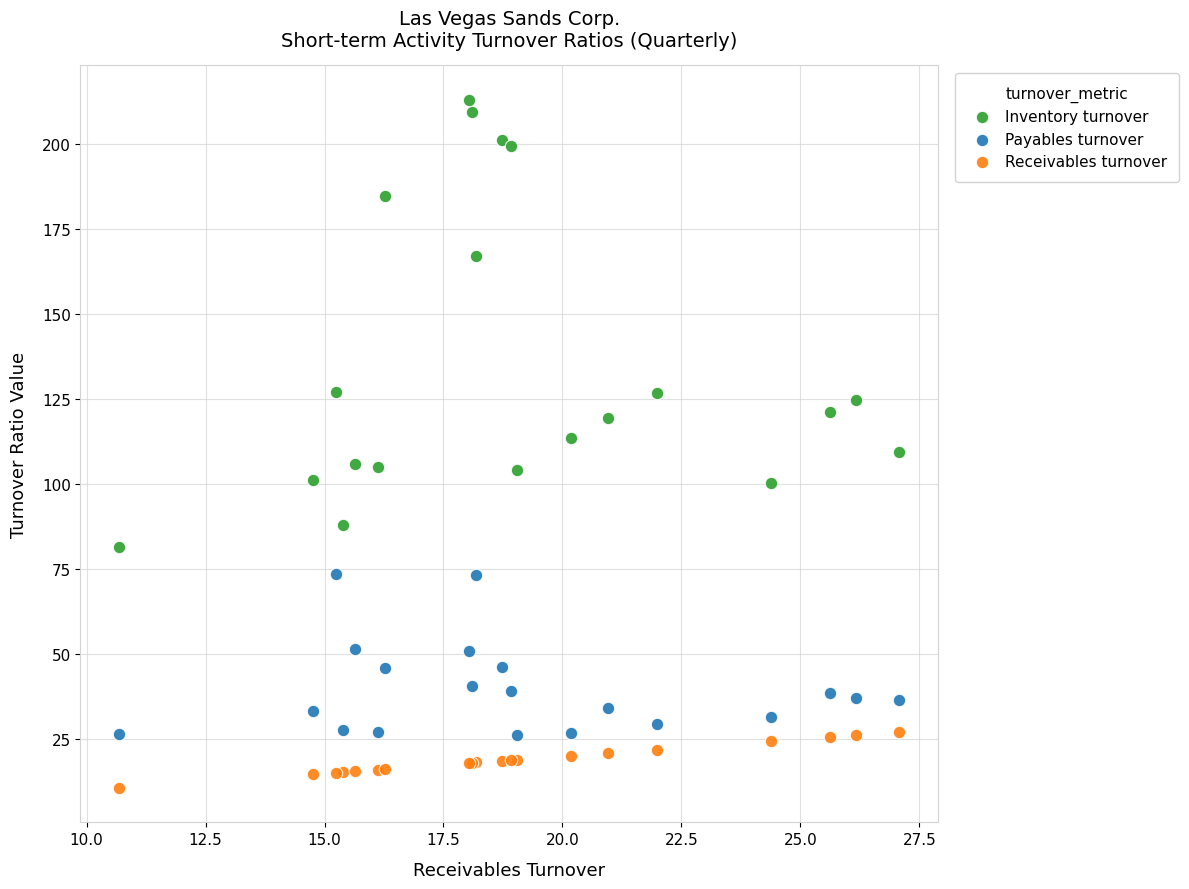

Which series reaches the maximum Y coordinate?

Inventory turnover